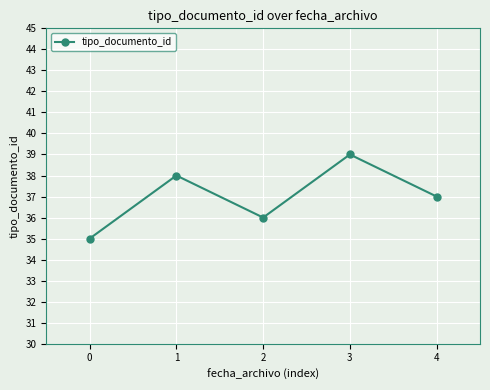

Is it true that the value at 3 is 65?

False